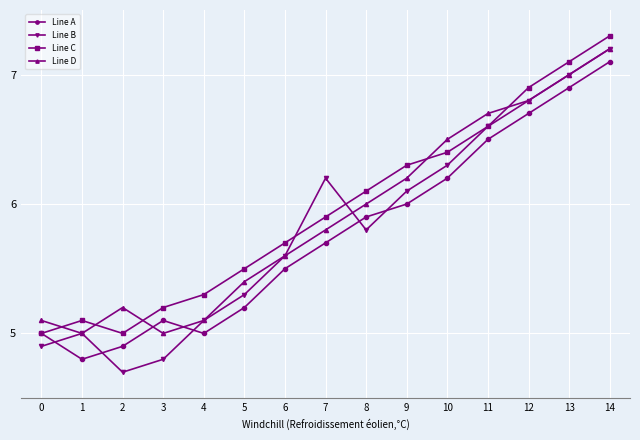

Reading left to right, transcribe all the data shown in this chart.

Line A: 0=5.0	1=4.8	2=4.9	3=5.1	4=5.0	5=5.2	6=5.5	7=5.7	8=5.9	9=6.0	10=6.2	11=6.5	12=6.7	13=6.9	14=7.1
Line B: 0=4.9	1=5.0	2=4.7	3=4.8	4=5.1	5=5.3	6=5.6	7=6.2	8=5.8	9=6.1	10=6.3	11=6.6	12=6.8	13=7.0	14=7.2
Line C: 0=5.0	1=5.1	2=5.0	3=5.2	4=5.3	5=5.5	6=5.7	7=5.9	8=6.1	9=6.3	10=6.4	11=6.6	12=6.9	13=7.1	14=7.3
Line D: 0=5.1	1=5.0	2=5.2	3=5.0	4=5.1	5=5.4	6=5.6	7=5.8	8=6.0	9=6.2	10=6.5	11=6.7	12=6.8	13=7.0	14=7.2